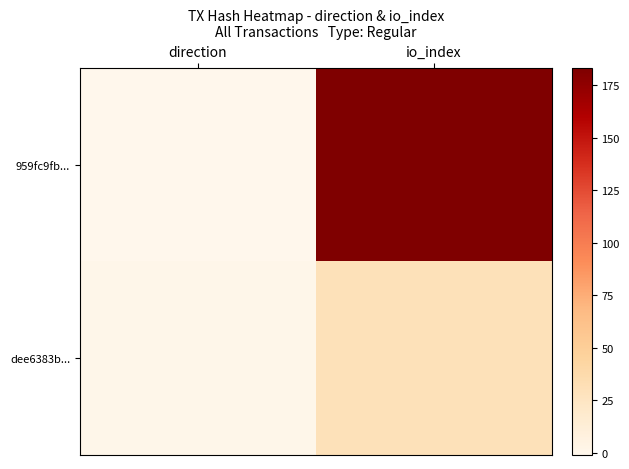

Rank the series by their maximum value, from lowest to highest.

dee6383b..., 959fc9fb...